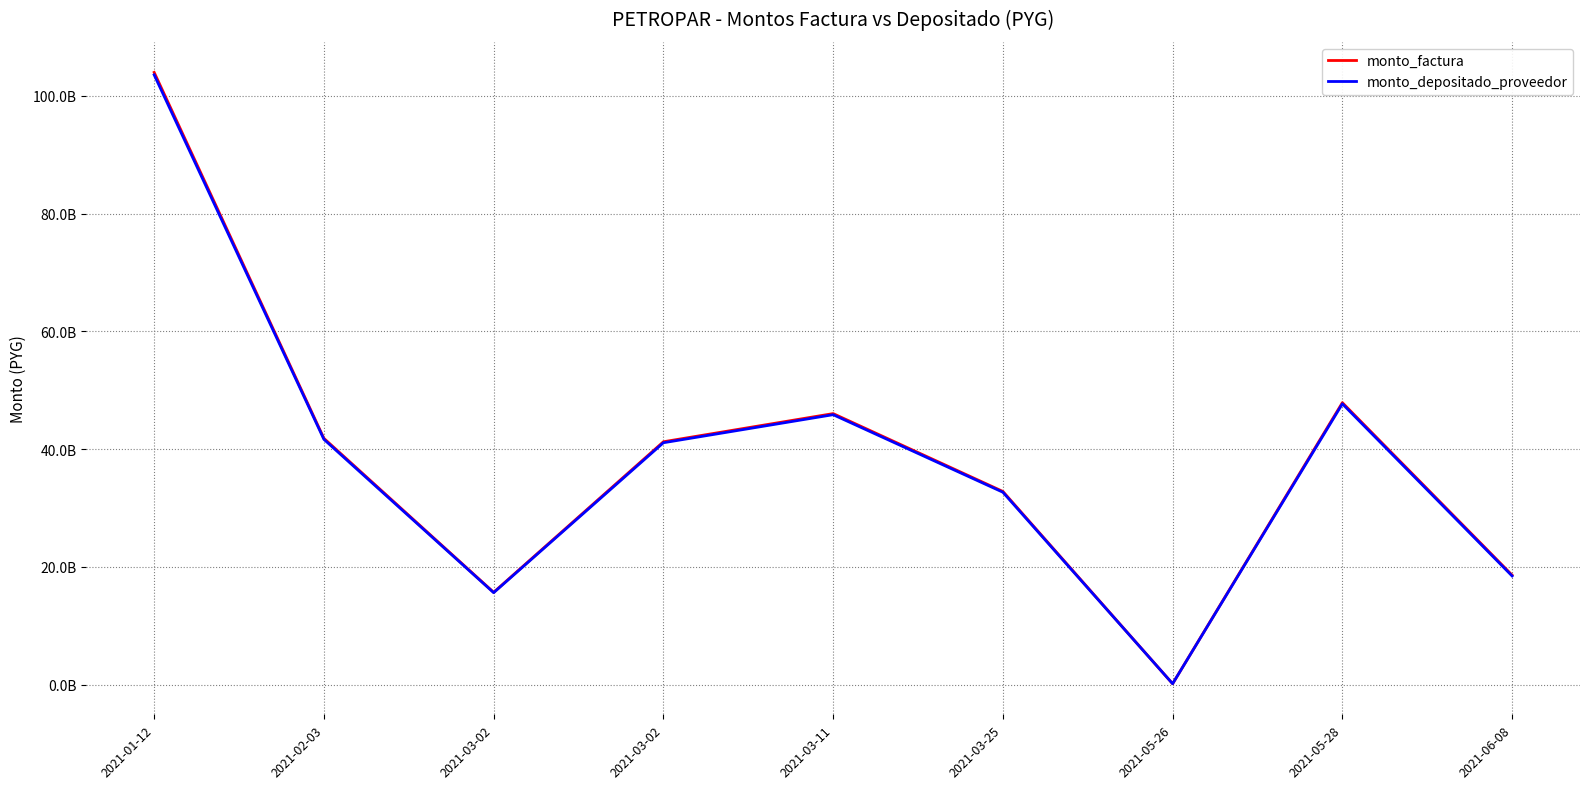

At 2021-05-26, list the series in order from largest to smallest.

monto_factura, monto_depositado_proveedor